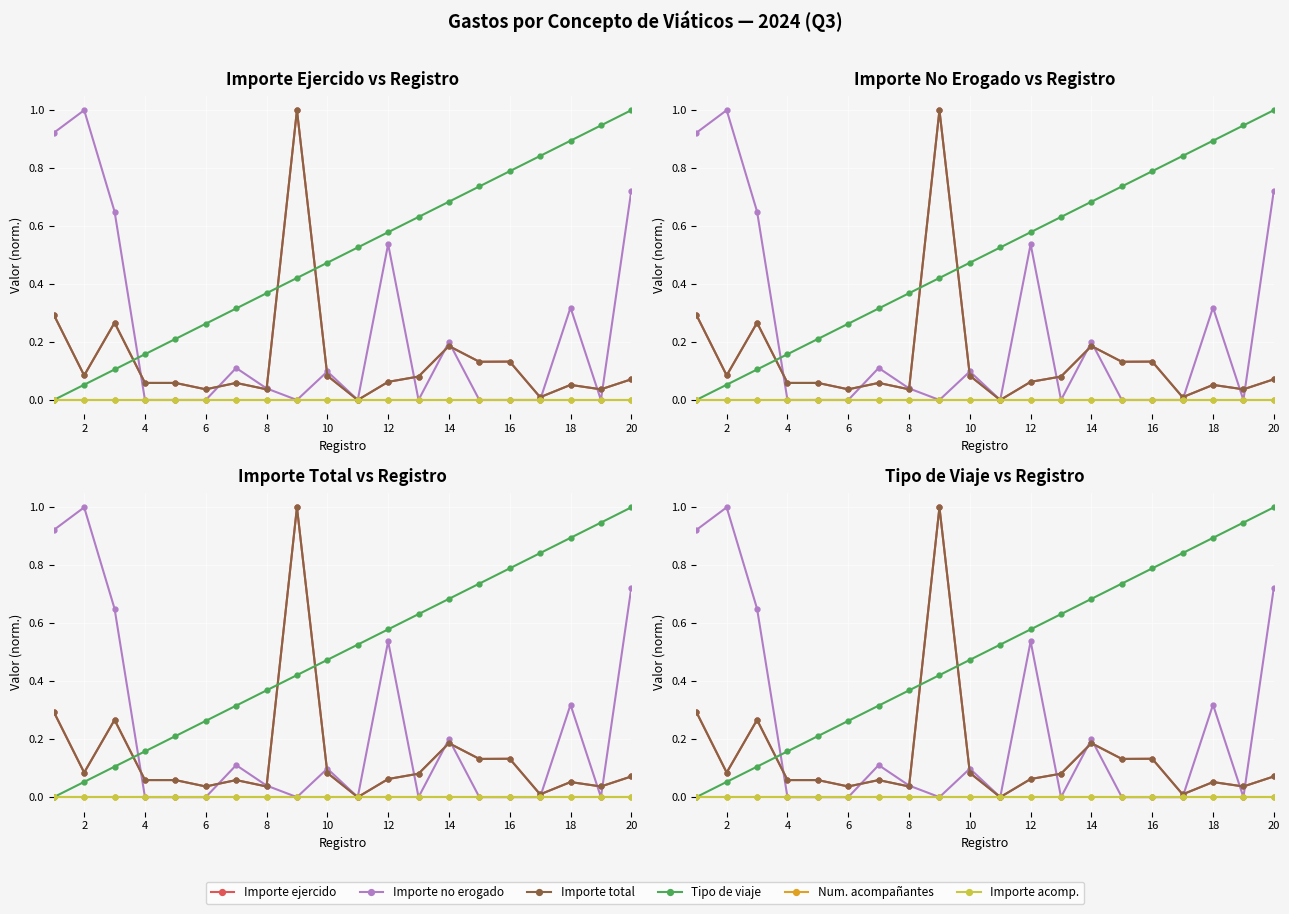

How many data points in Importe total are above 0?

19